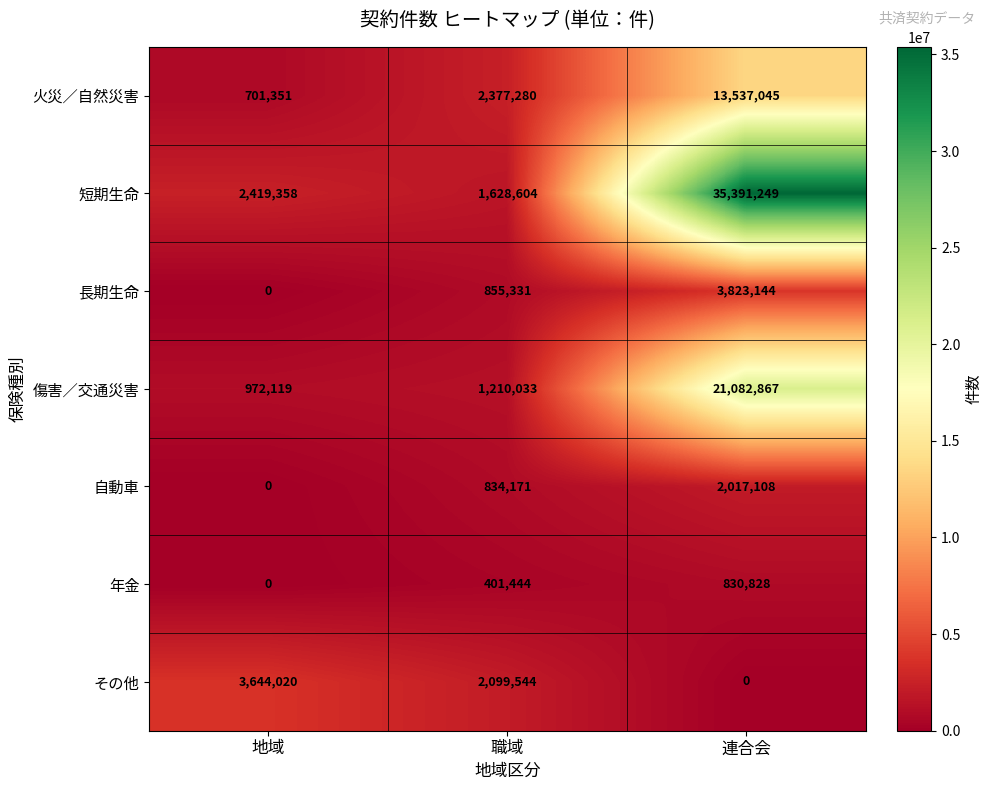

At which category is the sum across all series the highest?

連合会